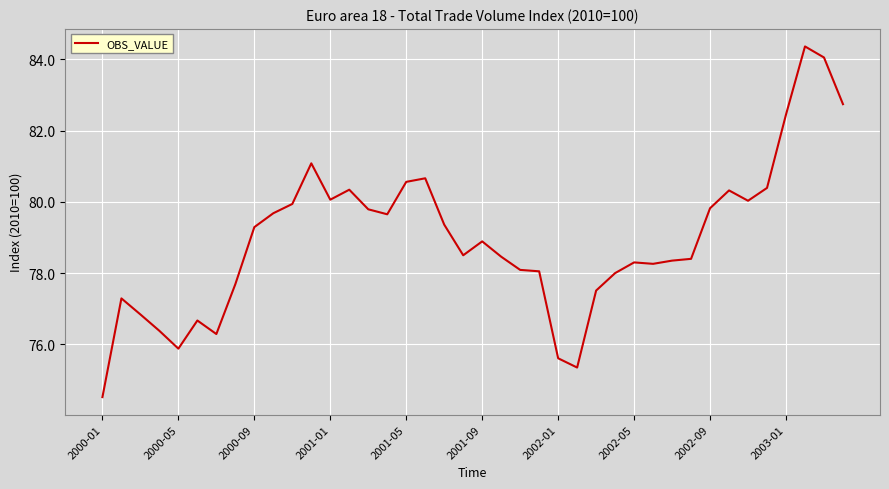

What is the smallest value displayed?

74.5